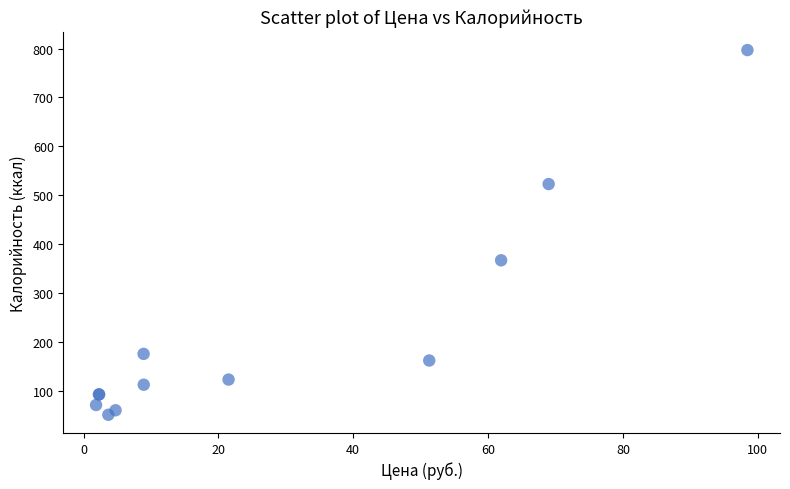

What Y value in the scatter plot is closest to 424?

367.7